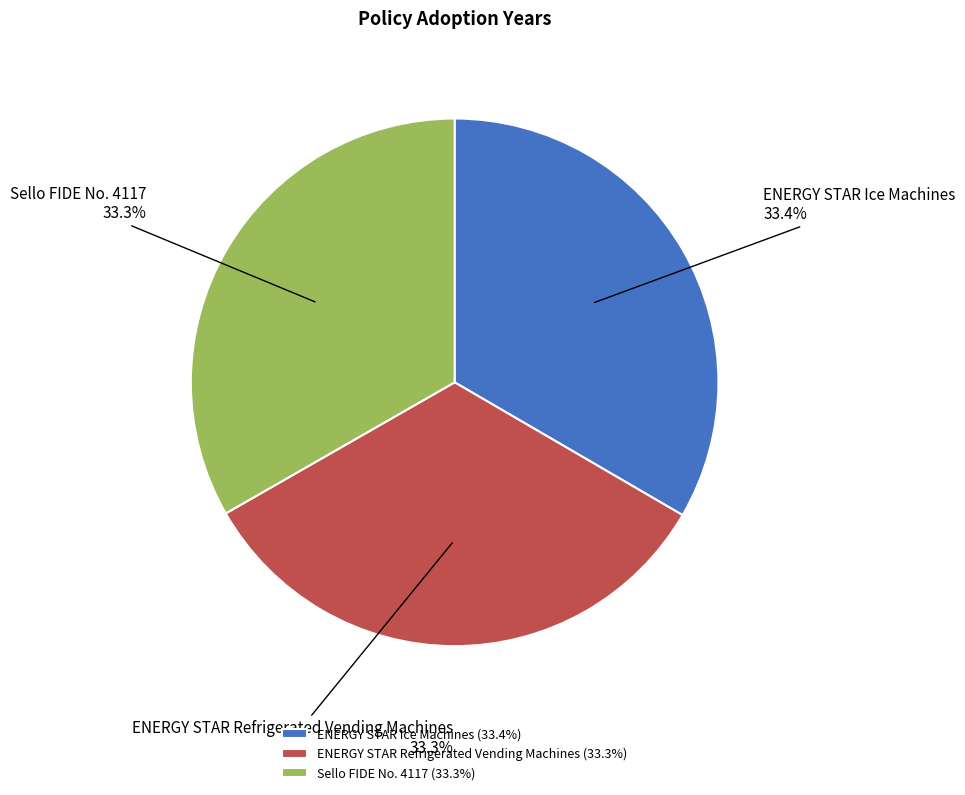

What percentage is NOT represented by Sello FIDE No. 4117?

66.7%